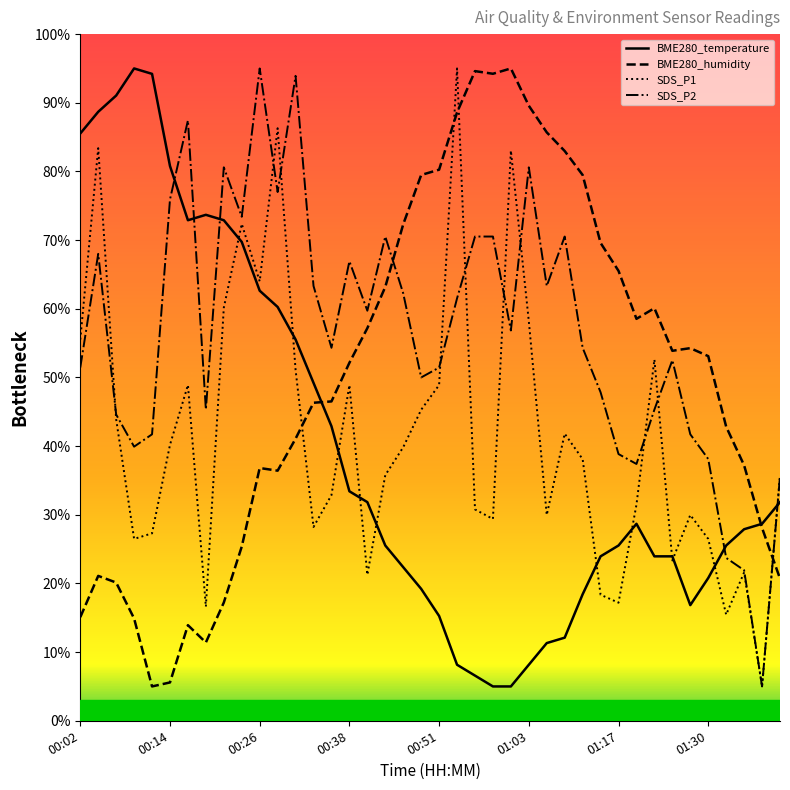

What is the smallest value displayed?

5.0